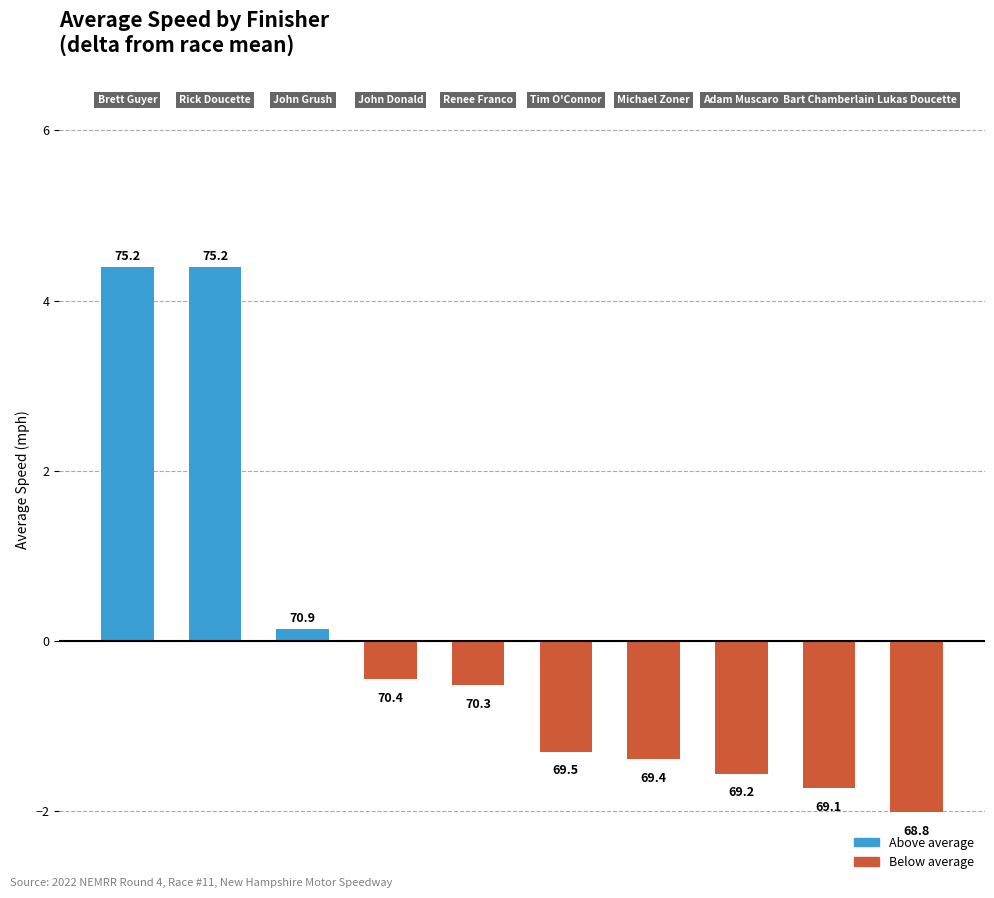

Does the chart contain any negative values?

Yes